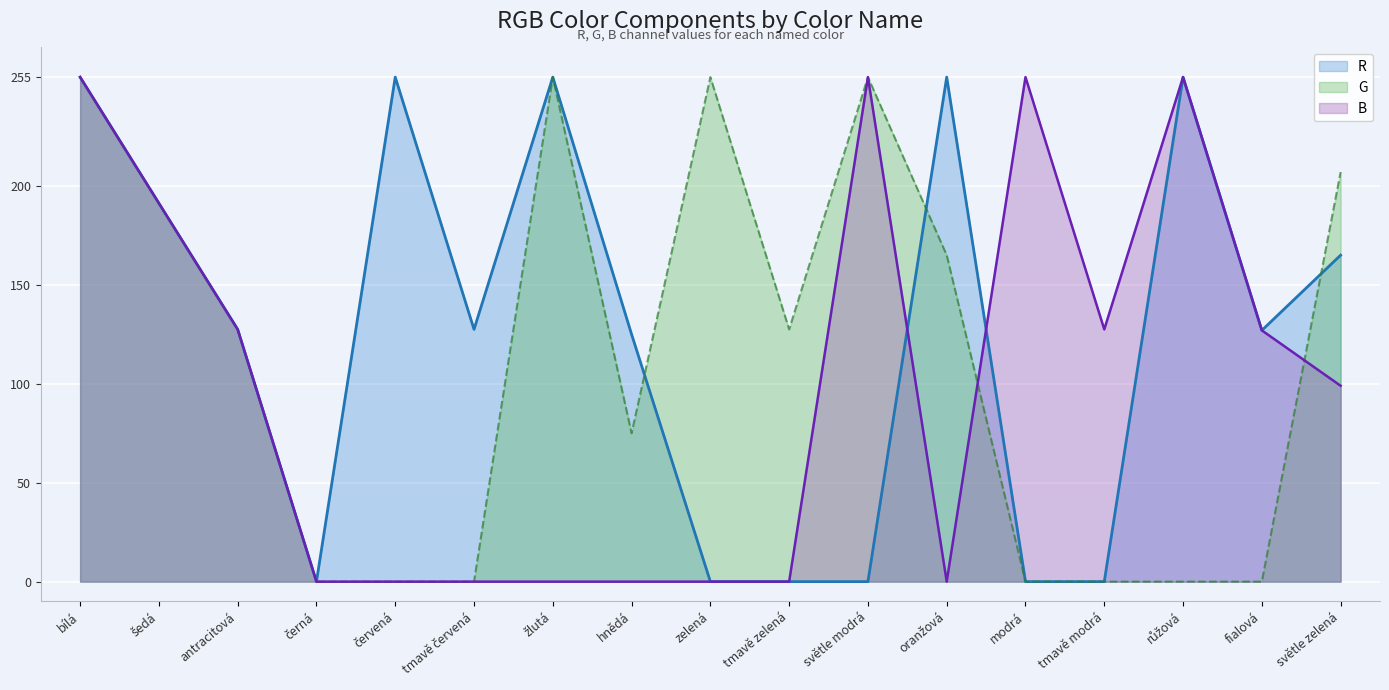

At which category is the sum across all series the highest?

bílá